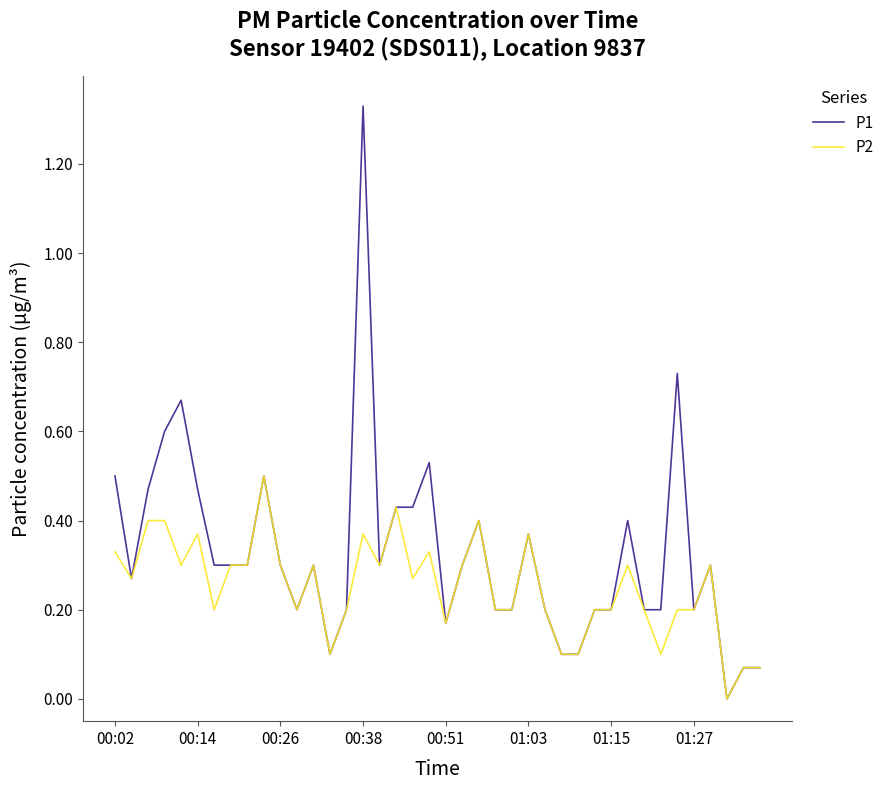

Which series has the largest total across all categories?

P1